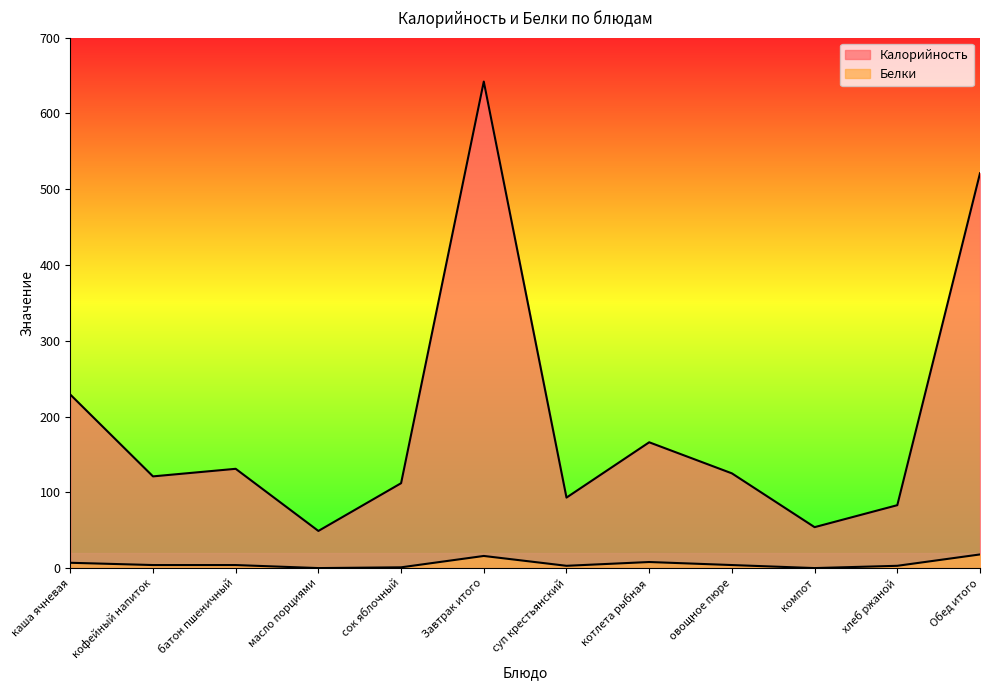

What is the highest value of the Белки series?

18